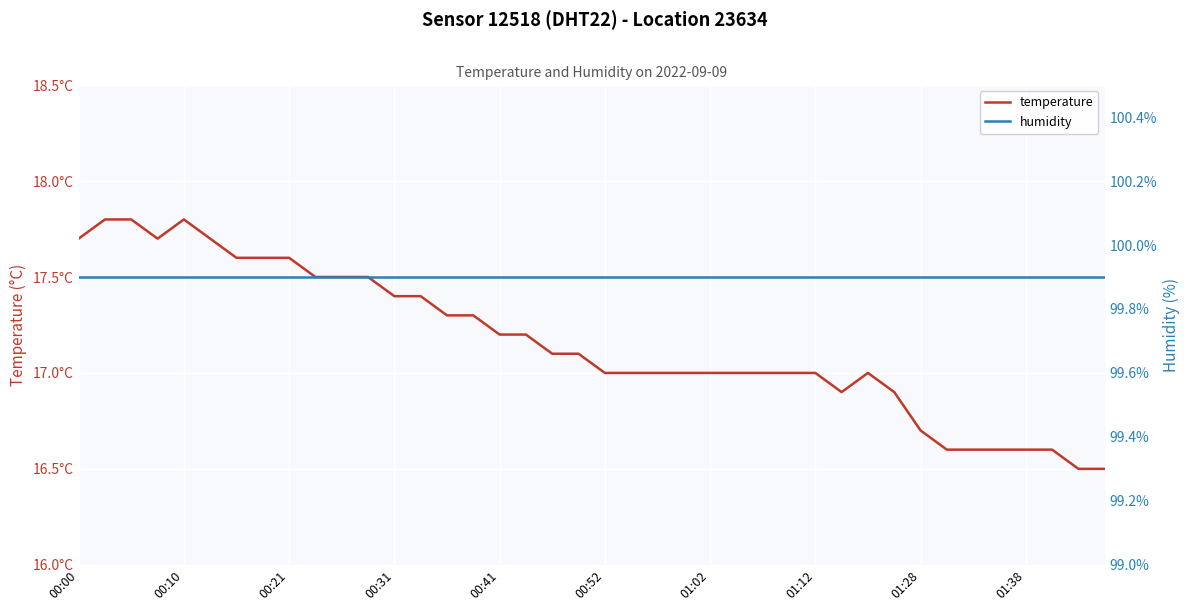

True or false: temperature and humidity cross at least once.

False